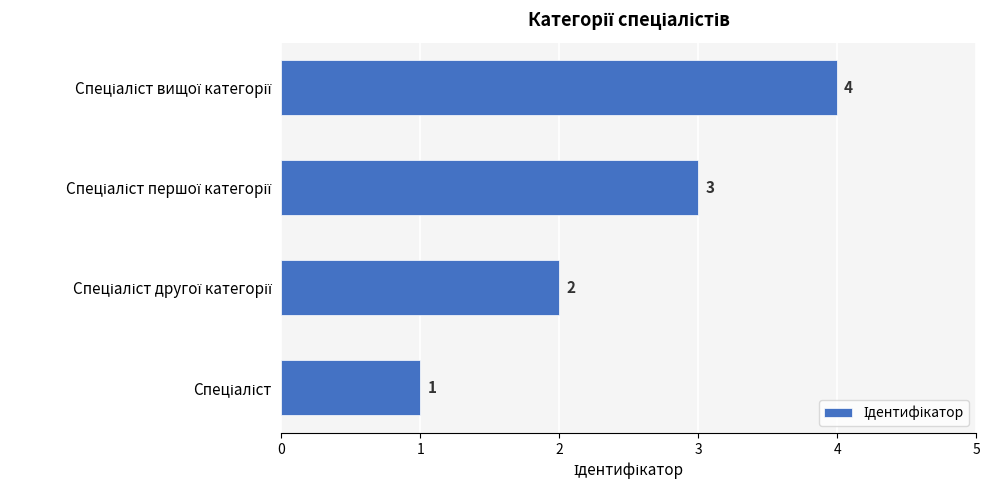

How many categories are shown in the chart?

4